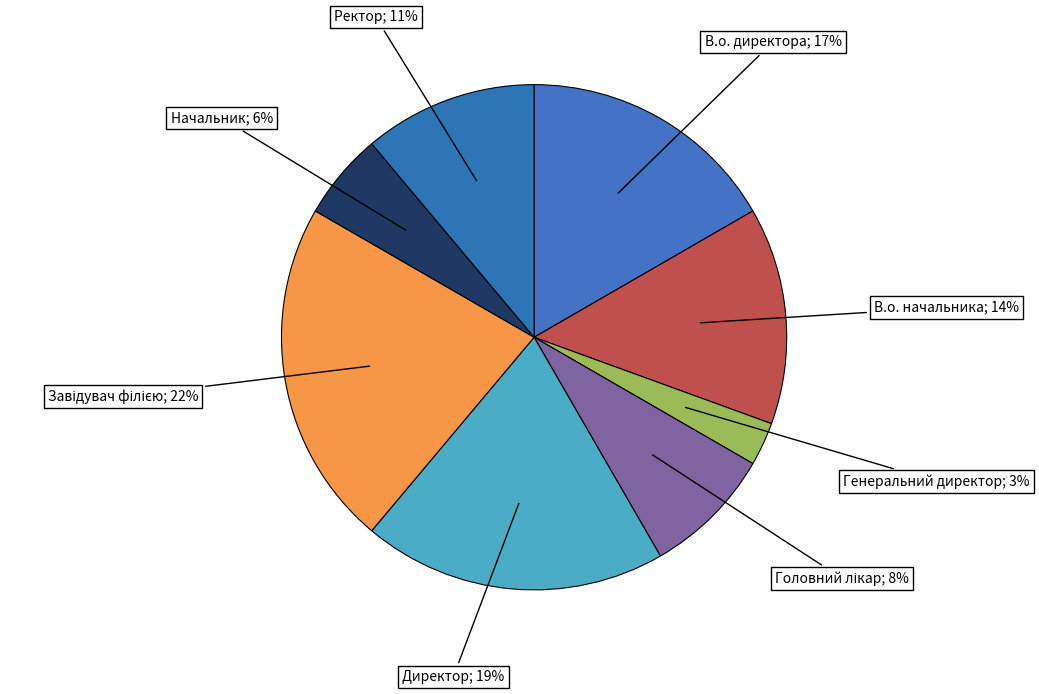

Is it true that Генеральний директор is 11% of the pie?

False